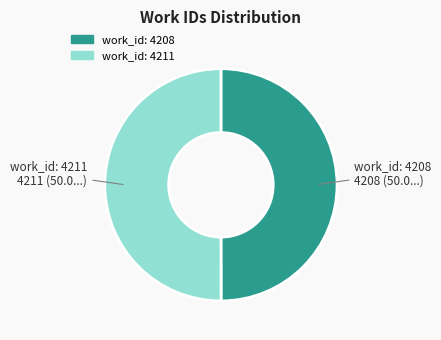

Combined, do work_id: 4211 and work_id: 4208 account for over 50%?

Yes